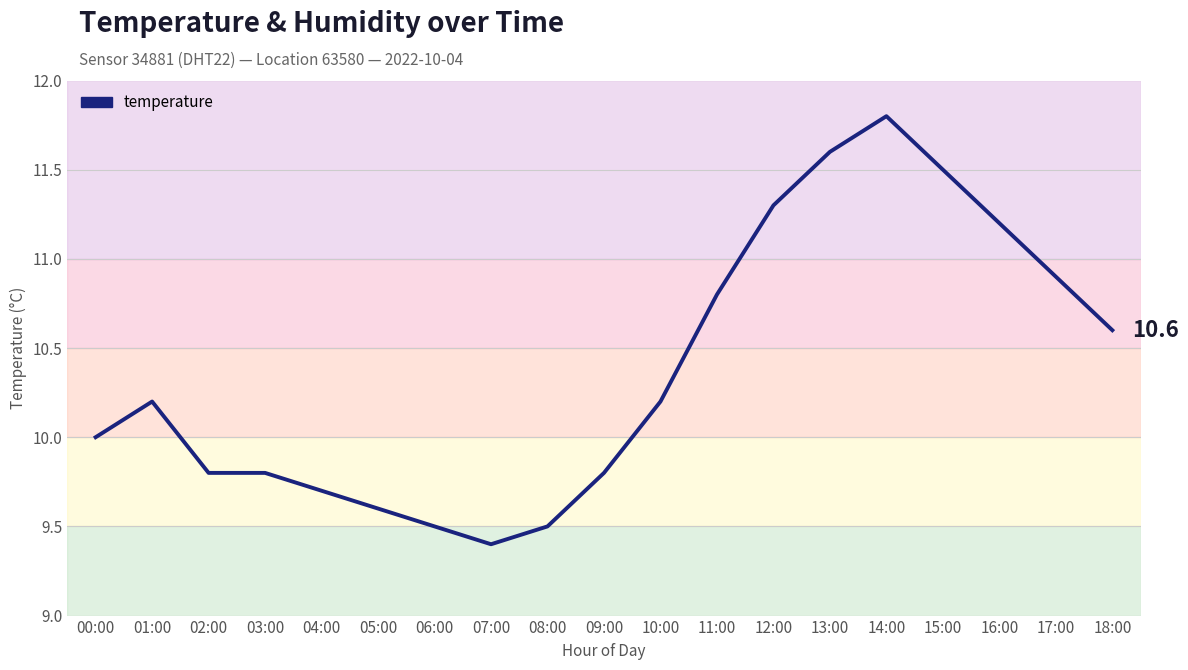

What is the difference between the values at 08:00 and 03:00?

0.3